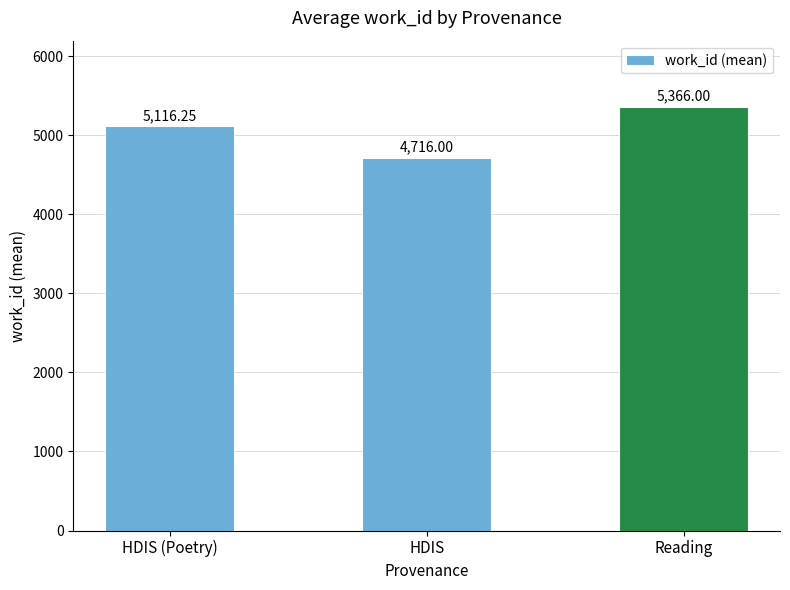

What is the label of the 2nd bar from the right?

HDIS